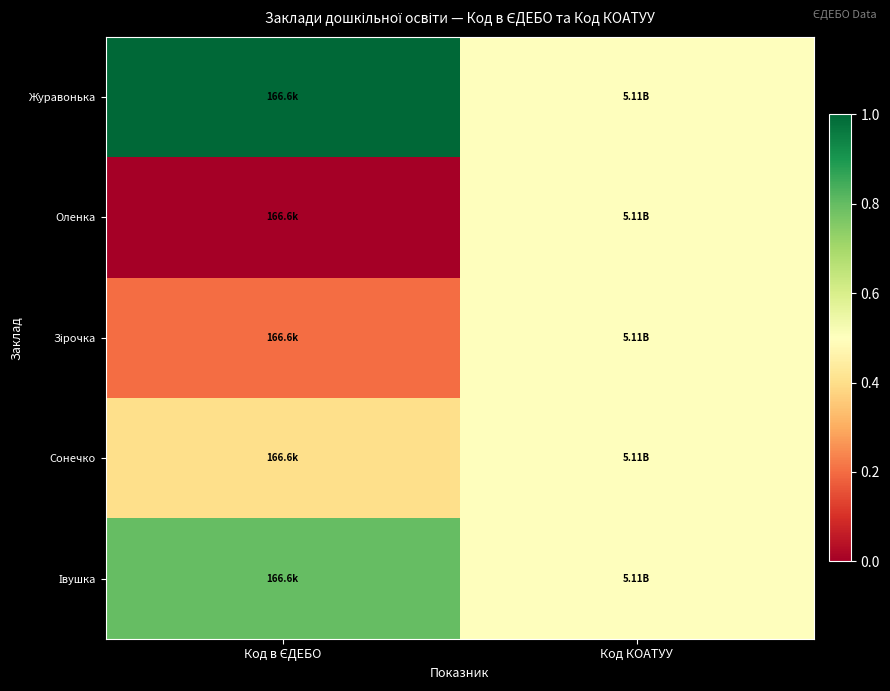

At how many categories does at least one series exceed 0?

2